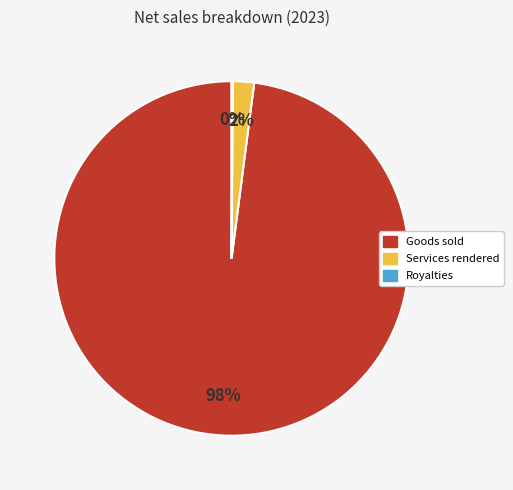

Which has a higher value, Goods sold or Services rendered?

Goods sold